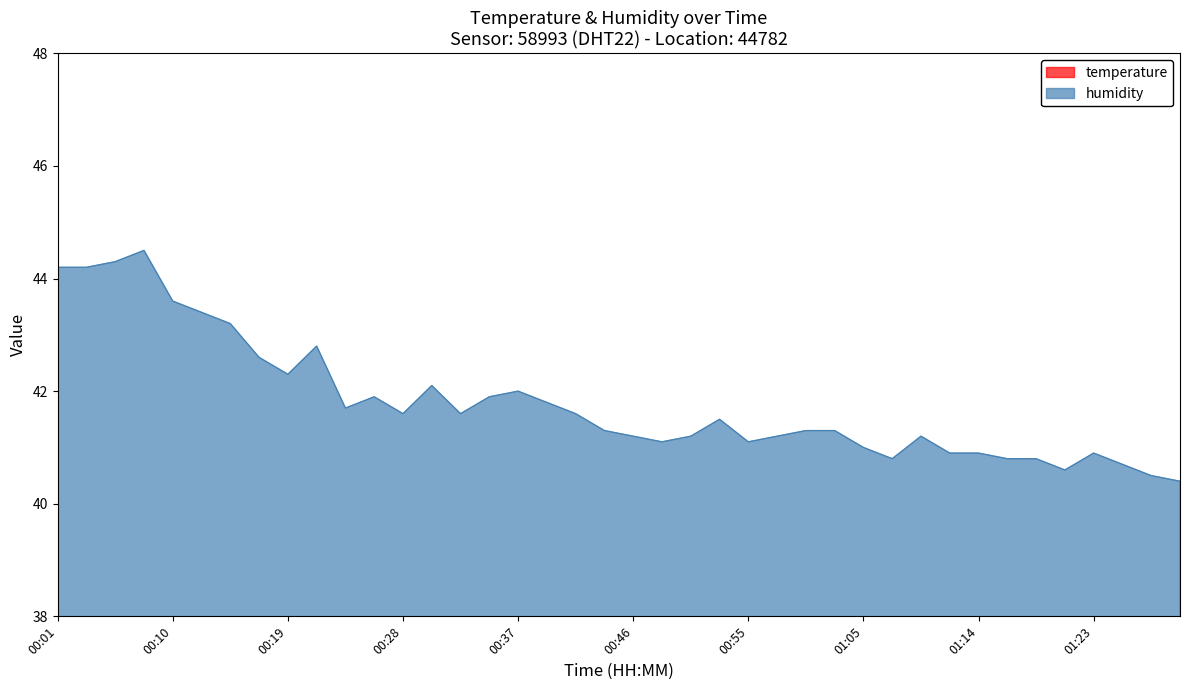

What is the difference between the maximum and minimum values in the humidity series?

4.1